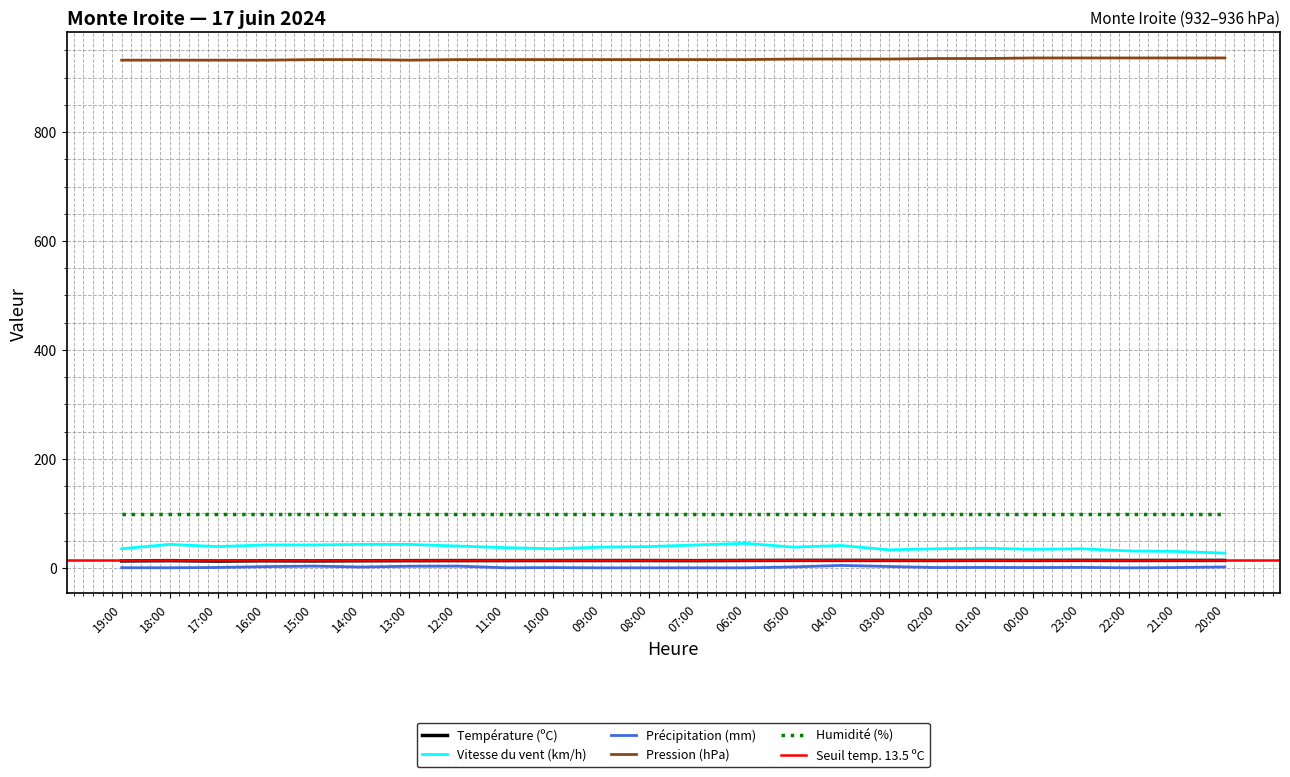

True or false: Pression (hPa) and Vitesse du vent (km/h) intersect in this chart.

False